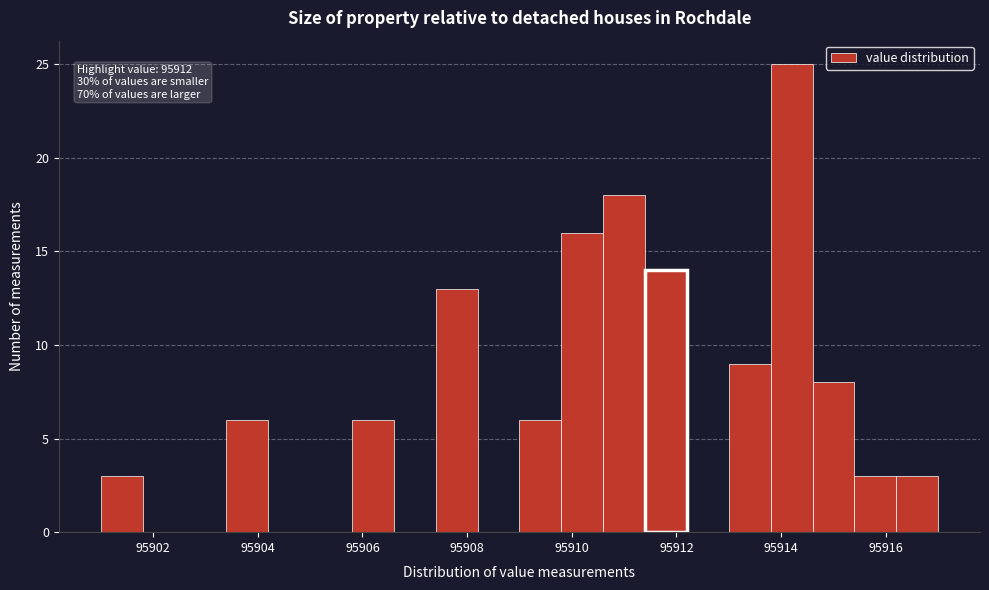

Around what value on the x-axis is the tallest bar? Give the approximate position of its centre, as read against the axis.

95914.2